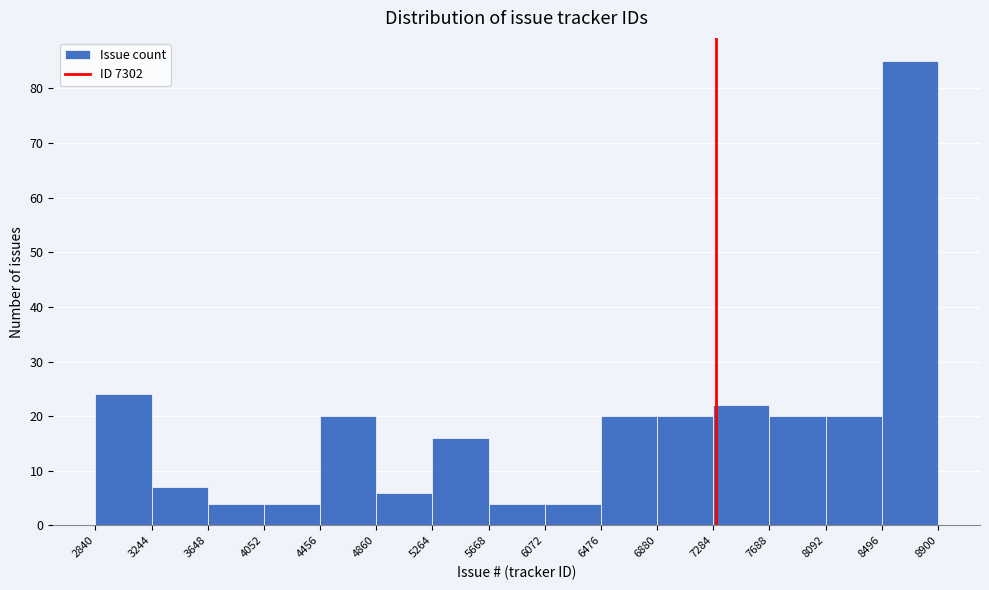

What is the height of the bar covering 4860 to 5264 on the x-axis? The values are not printed on the chart, so give them approximately, as read against the axis.

6